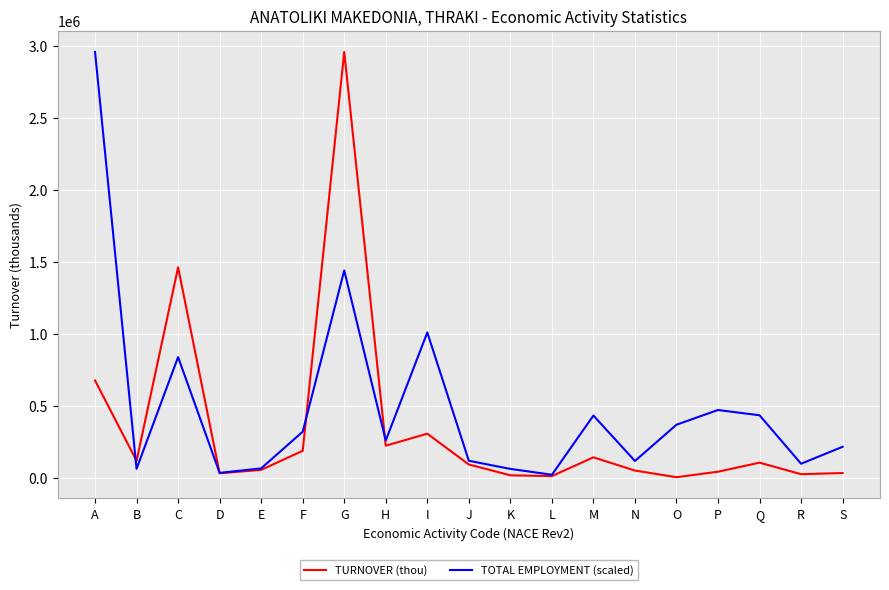

The value of TURNOVER (thou) at A is 260688.7. True or false?

False